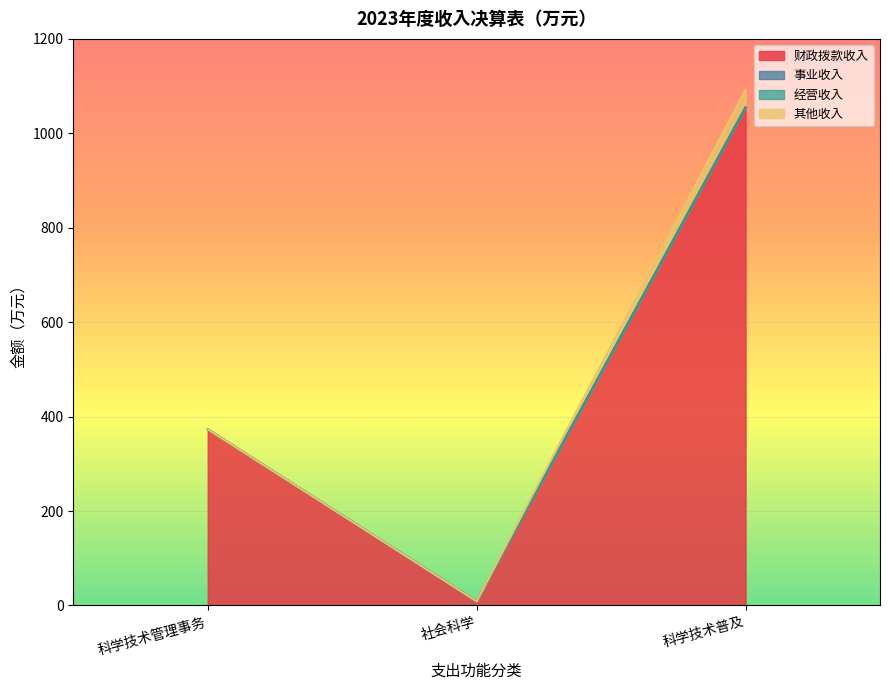

Which series changed the most between 科学技术管理事务 and 社会科学?

财政拨款收入